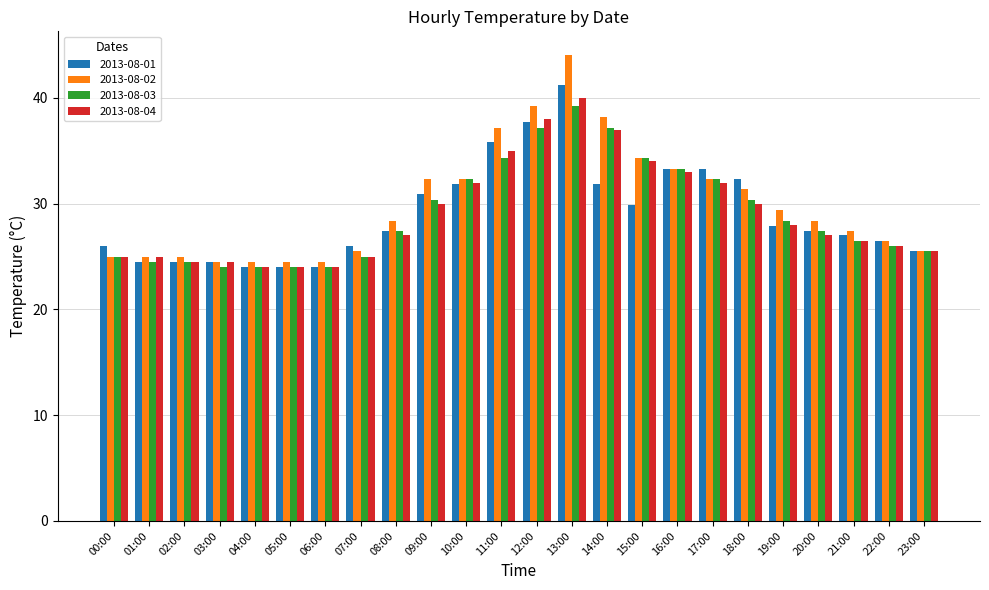

At which label does 2013-08-02 first exceed 28?

08:00